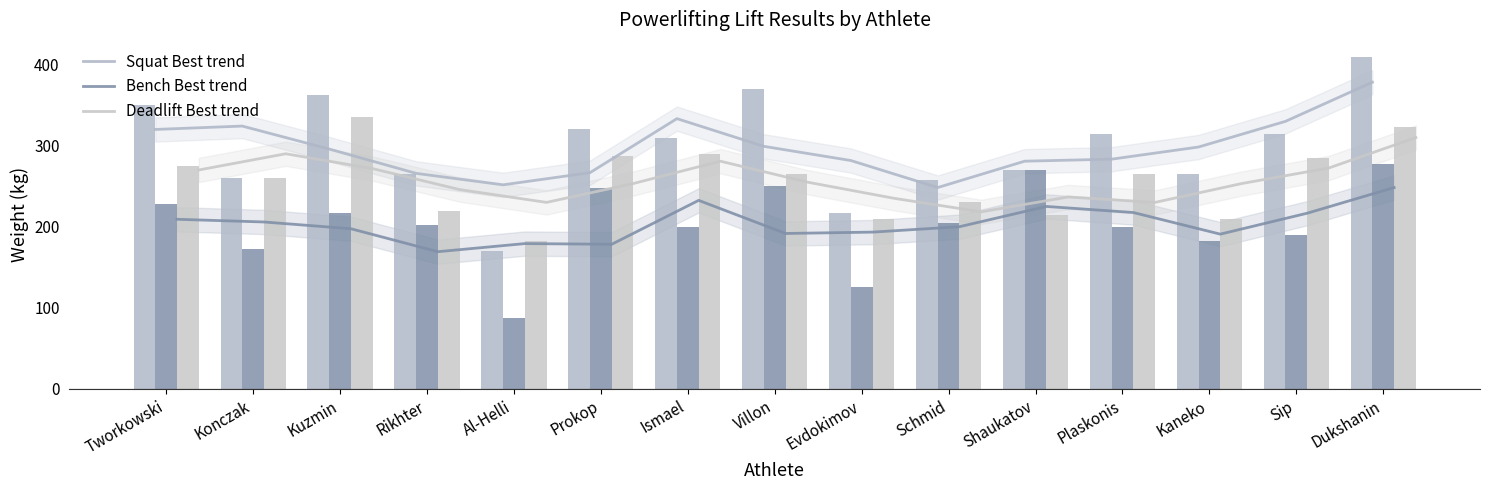

The Deadlift Best trend series shows 270.0 at Tworkowski. True or false?

True